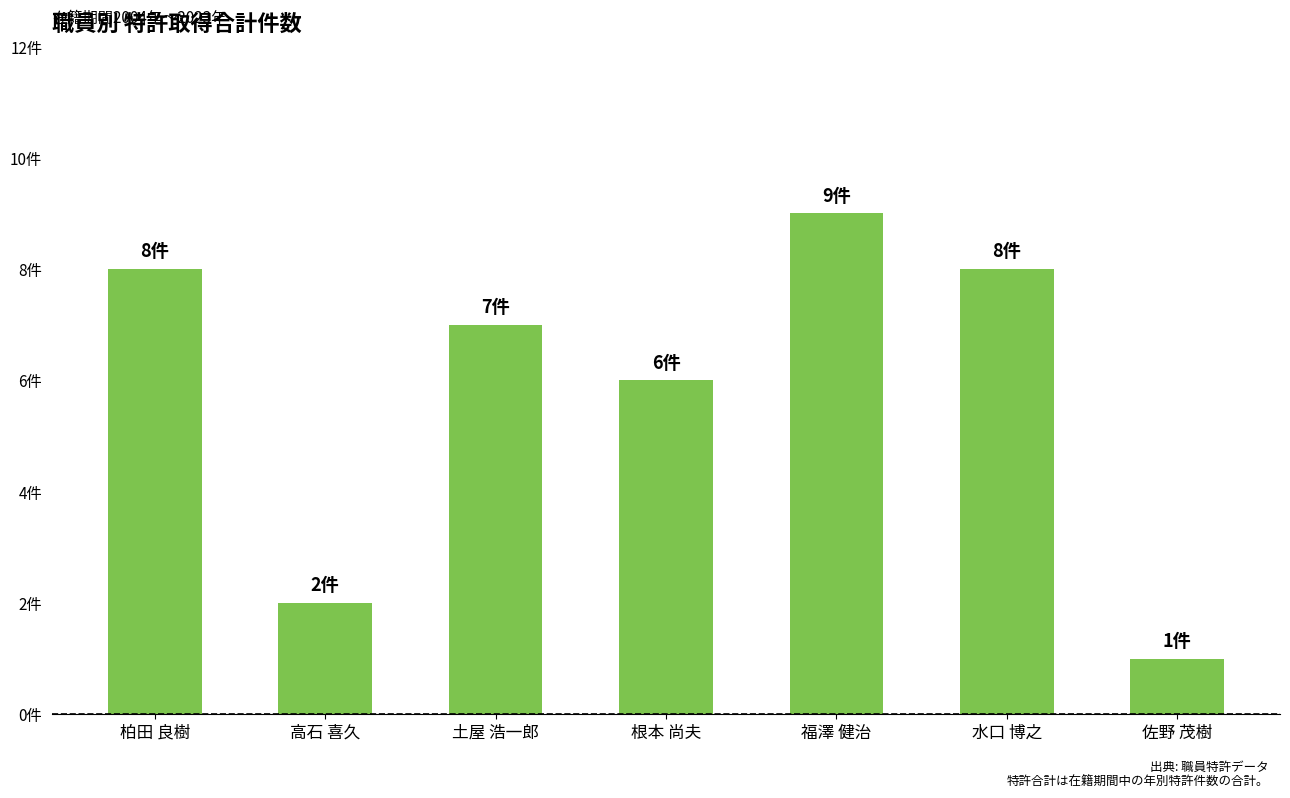

What is the difference between the maximum and minimum values?

8